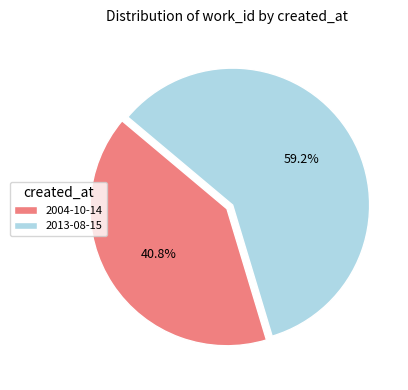

Which category has the biggest portion of the pie?

2013-08-15